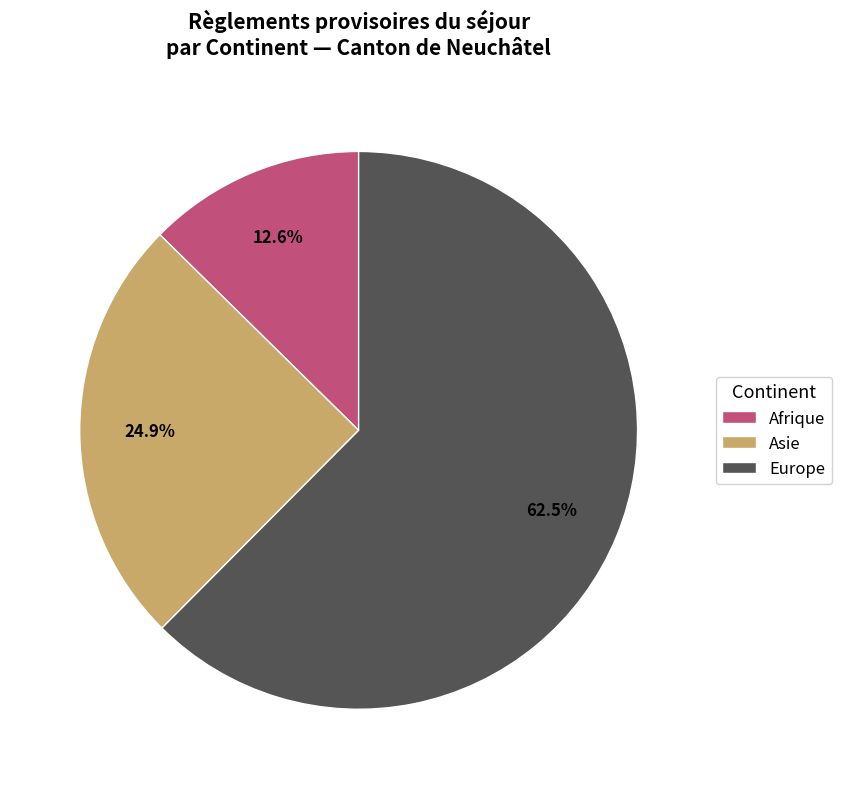

What is the largest slice in the pie chart?

Europe